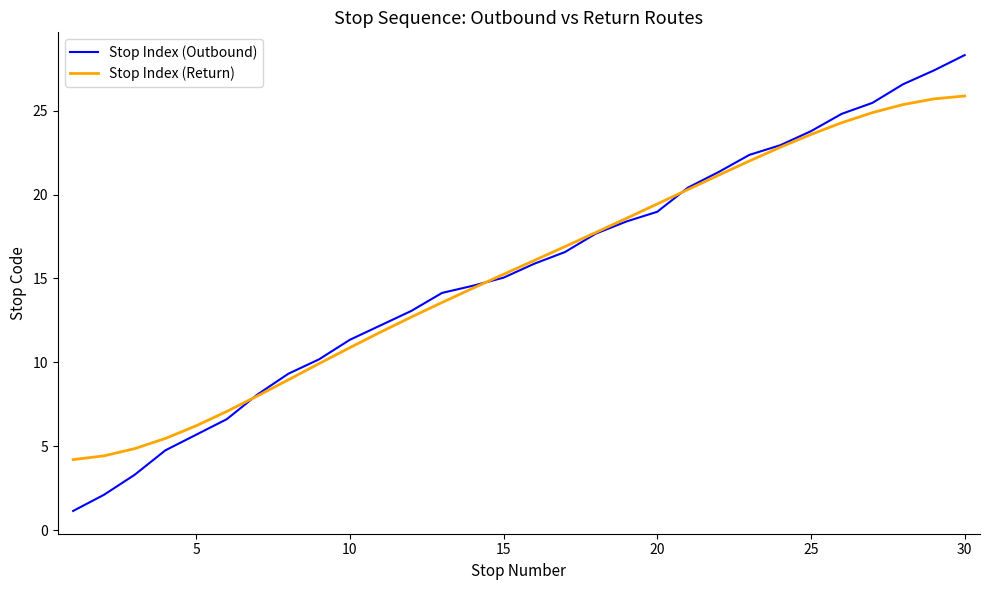

What are all the series names shown in the legend?

Stop Index (Outbound), Stop Index (Return)